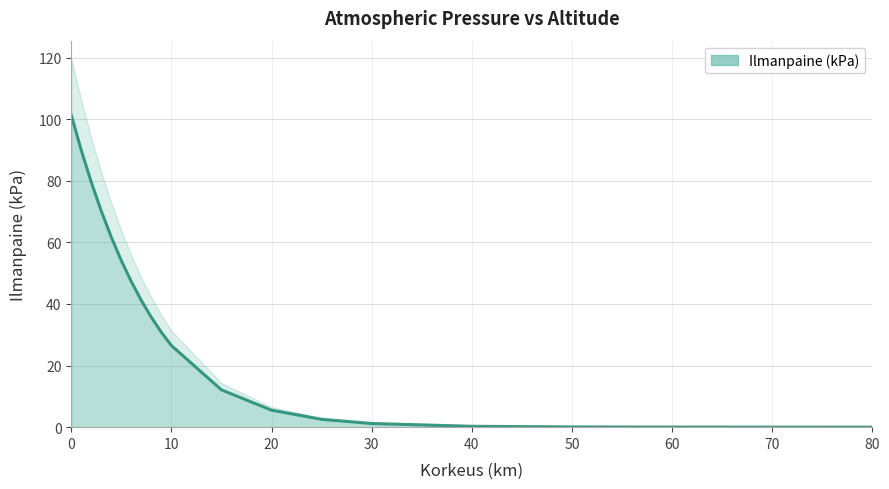

What is the value of the 3rd point from the left?

79.5